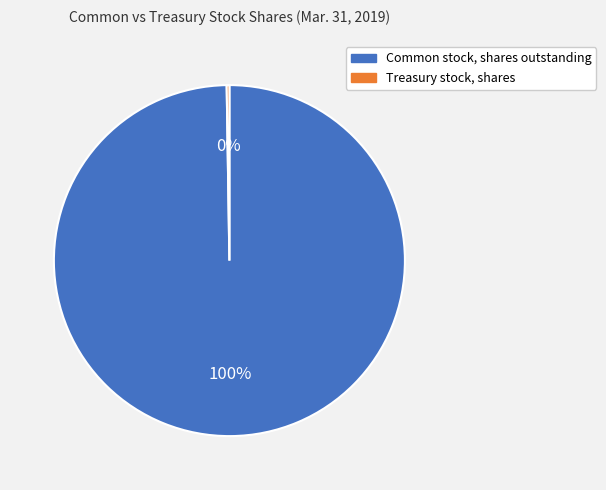

Which category accounts for the majority?

Common stock, shares outstanding